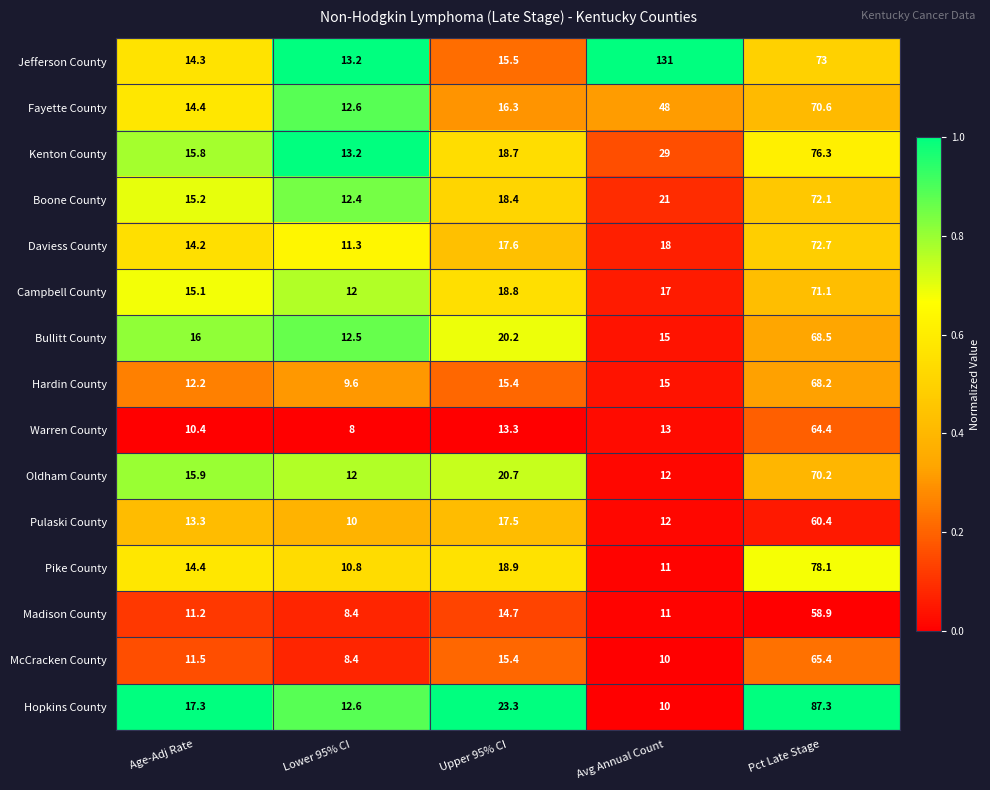

What is the difference between the highest and lowest values at Avg Annual Count?

121.0